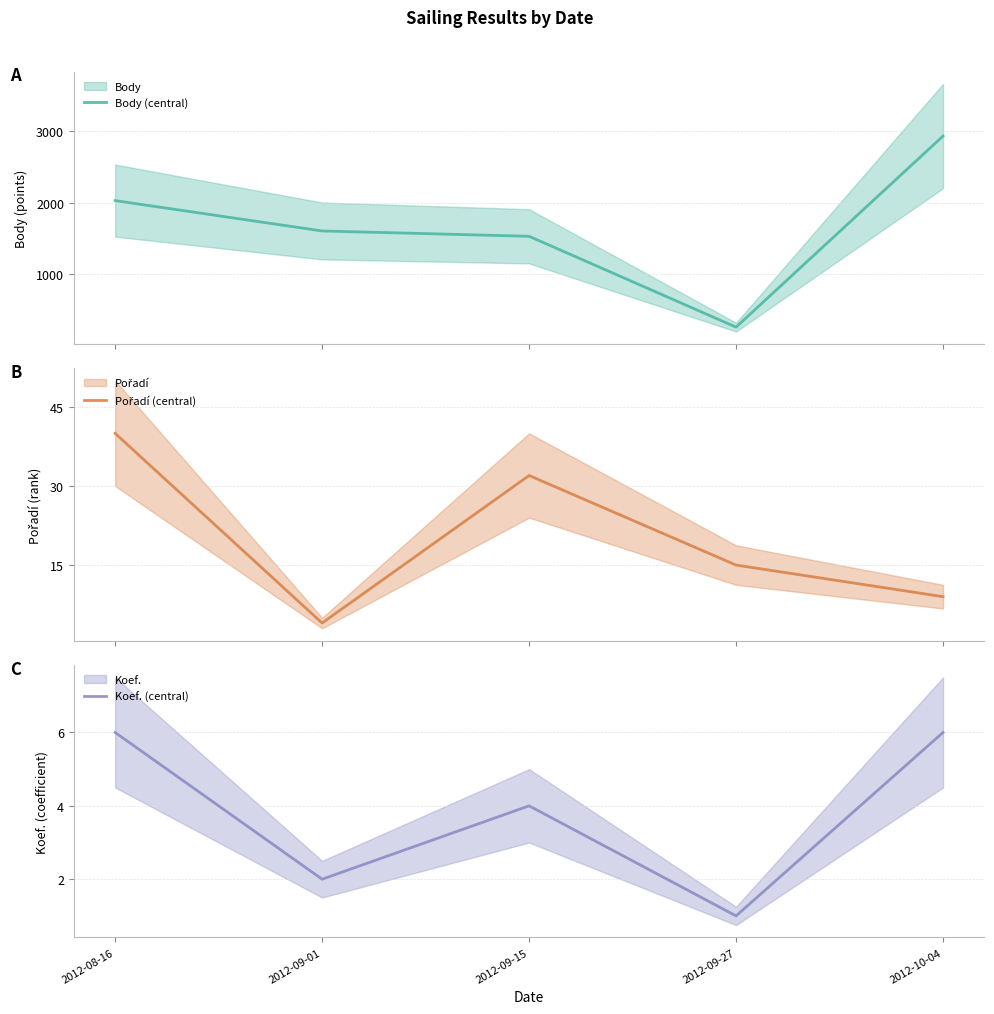

What are all the series names shown in the legend?

Body (central), Pořadí (central), Koef. (central)